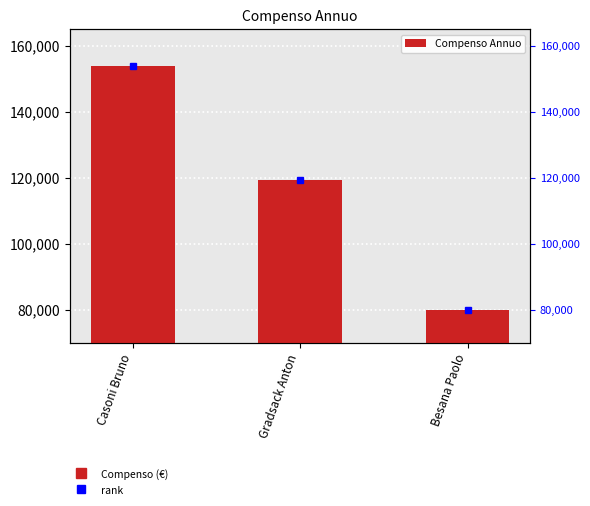

How many data points are less than 119500?

1